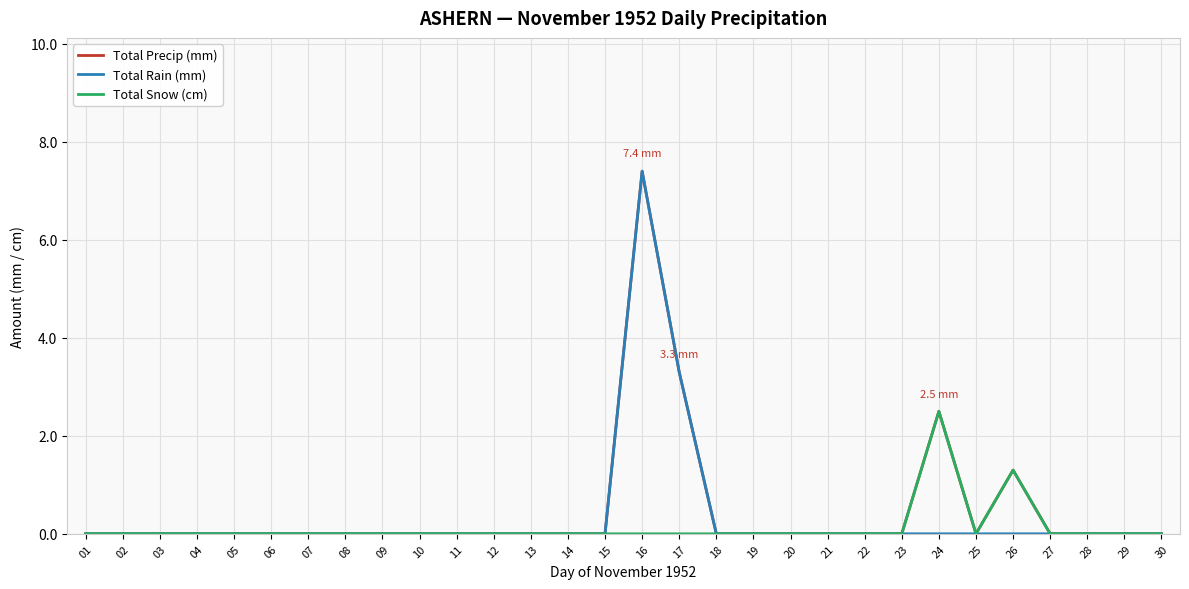

How many distinct data groups are displayed?

3